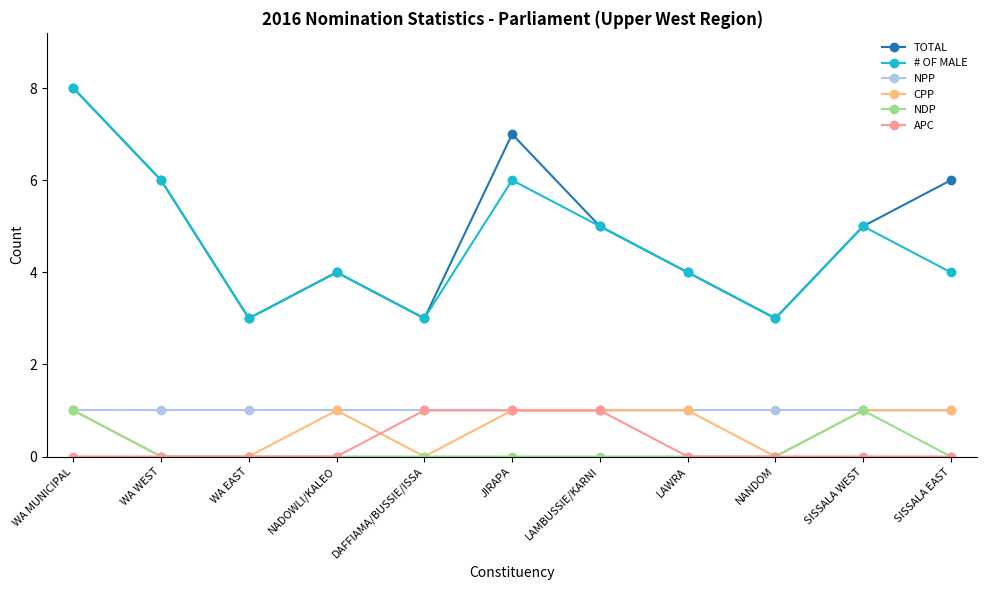

Is it true that # OF MALE equals 6 at LAWRA?

False